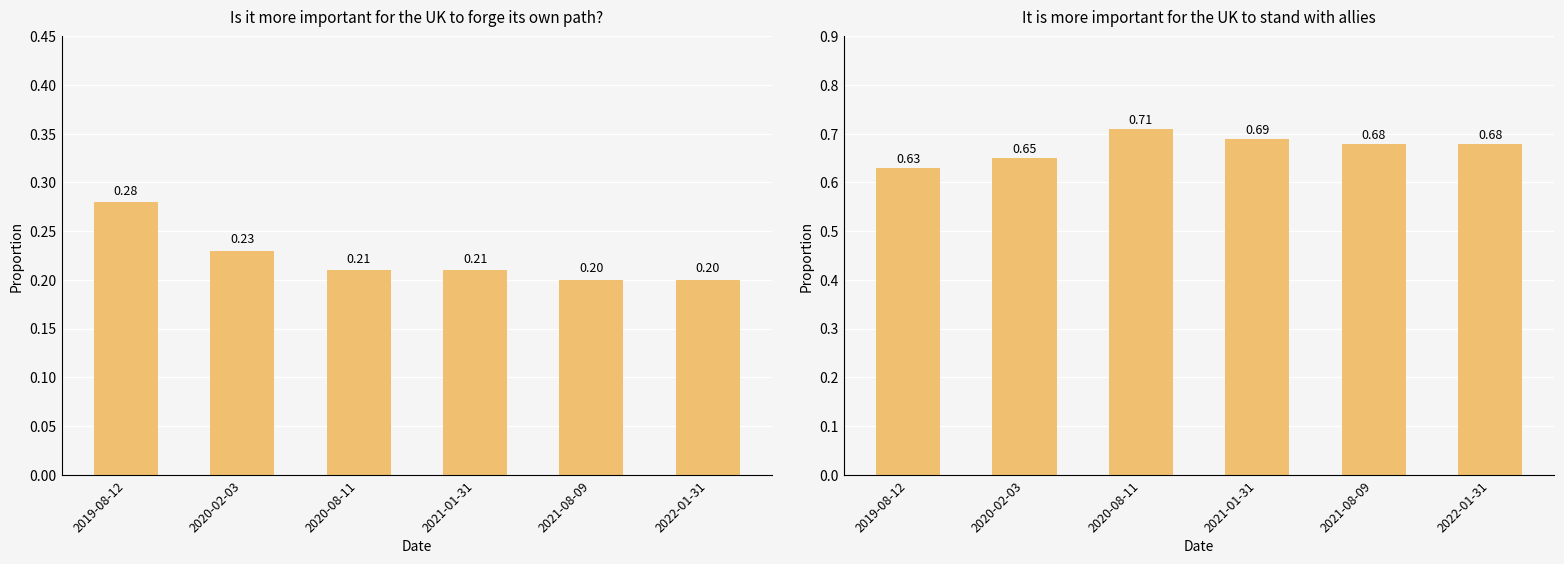

What are all the series names shown in the legend?

Is it more important for the UK to forge its own path, It is more important for the UK to stand with allies